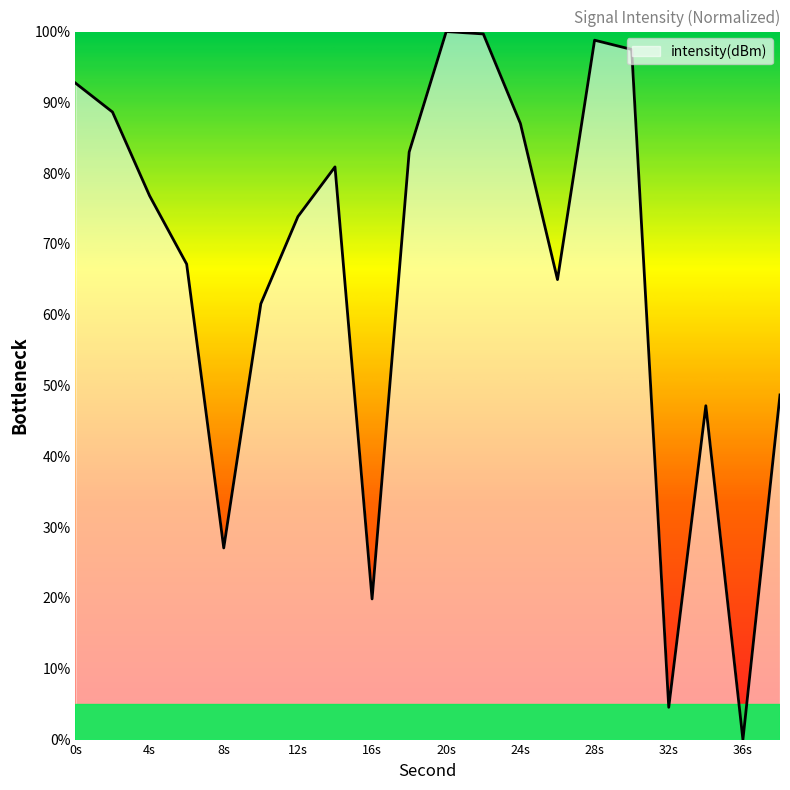

Does the chart display data point markers on the line(s)?

No